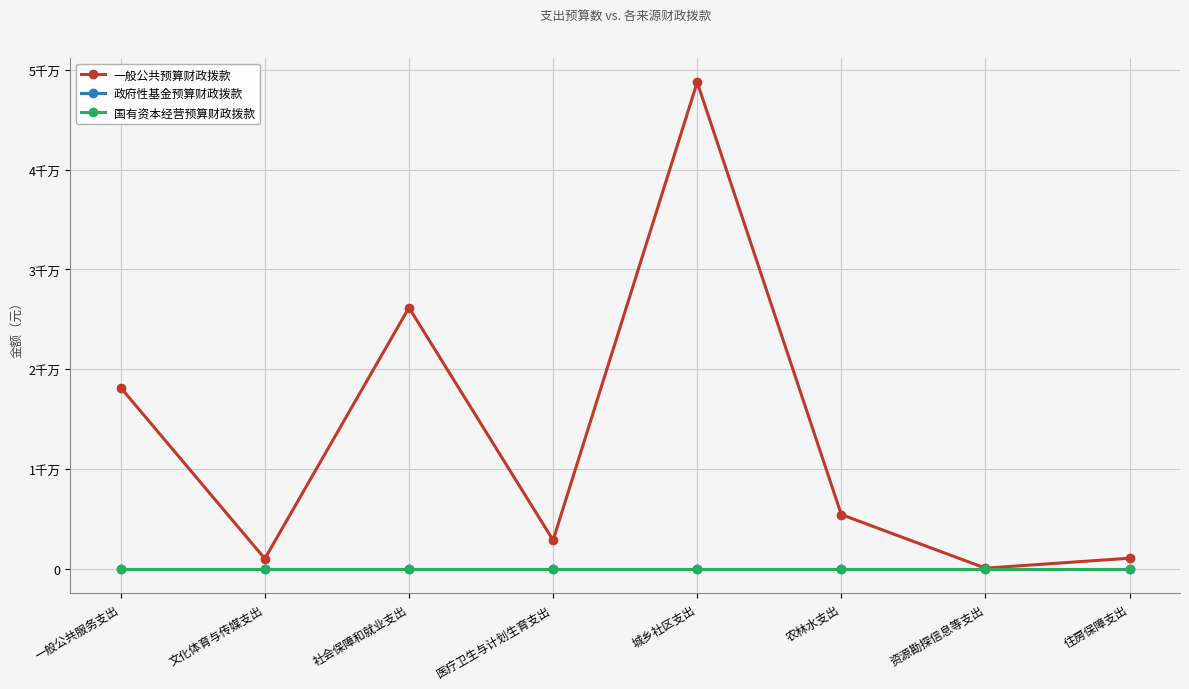

At 社会保障和就业支出, list the series in order from largest to smallest.

一般公共预算财政拨款, 政府性基金预算财政拨款, 国有资本经营预算财政拨款